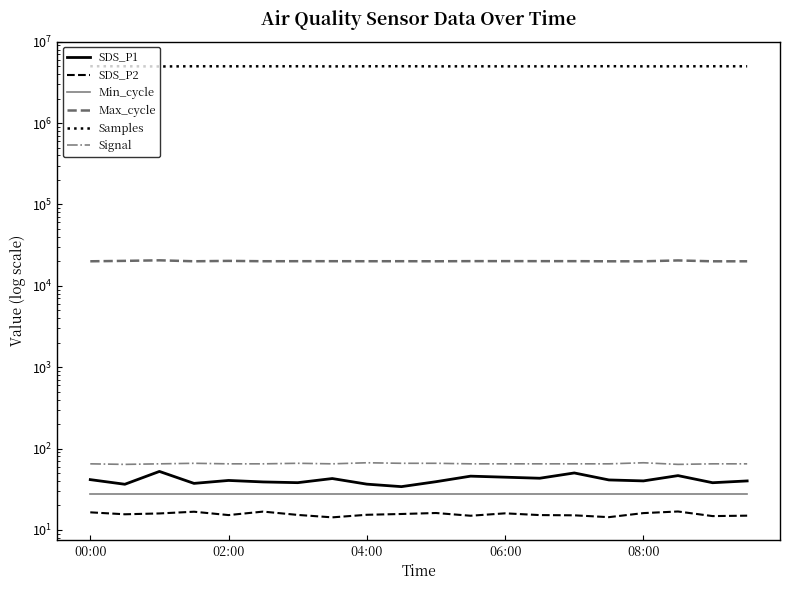

How many categories are shown in the chart?

20